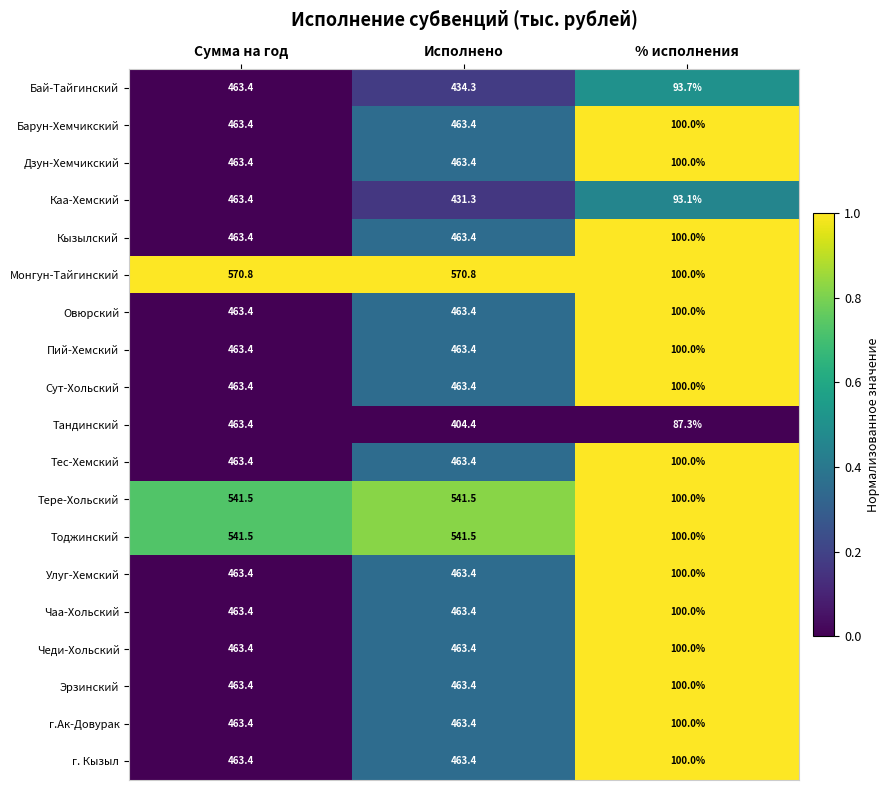

Between Сумма на год and Исполнено, which series saw the biggest shift?

Тандинский